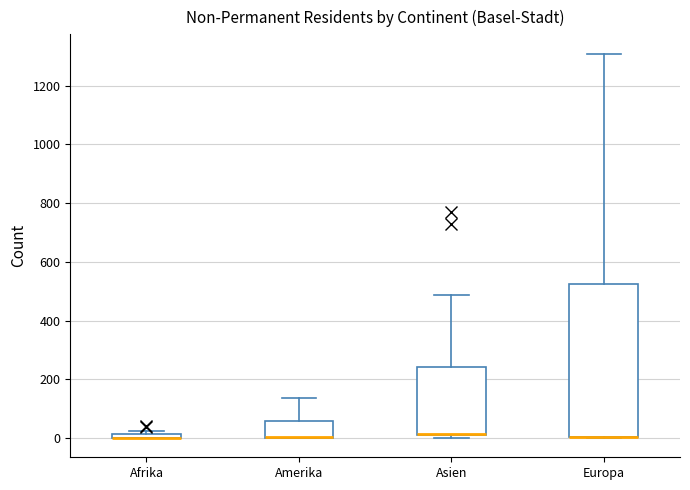

Which box is the tallest, from its lower edge to its upper edge?

Europa